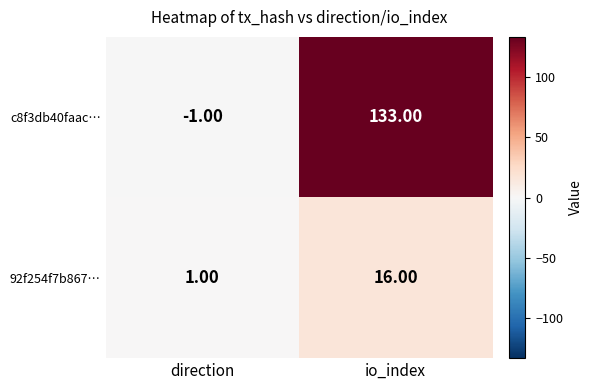

What is the sum of the 92f254f7b867… values at direction and io_index?

17